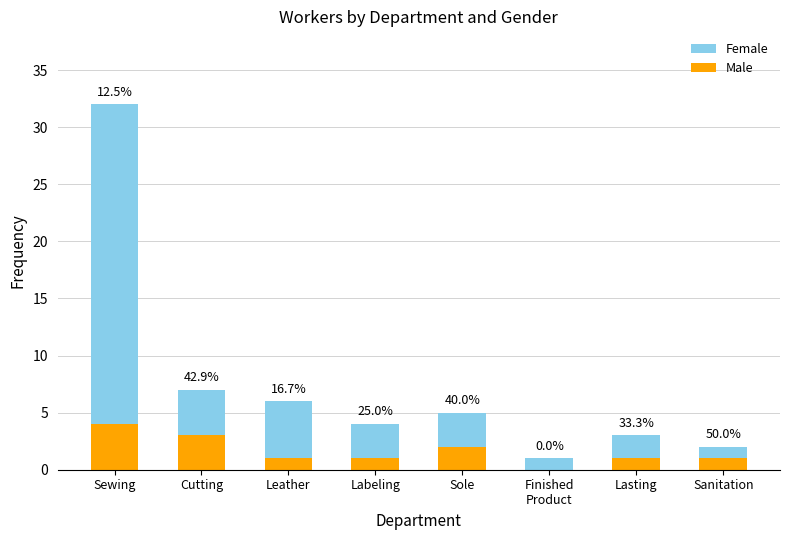

What is the greatest value displayed?

32